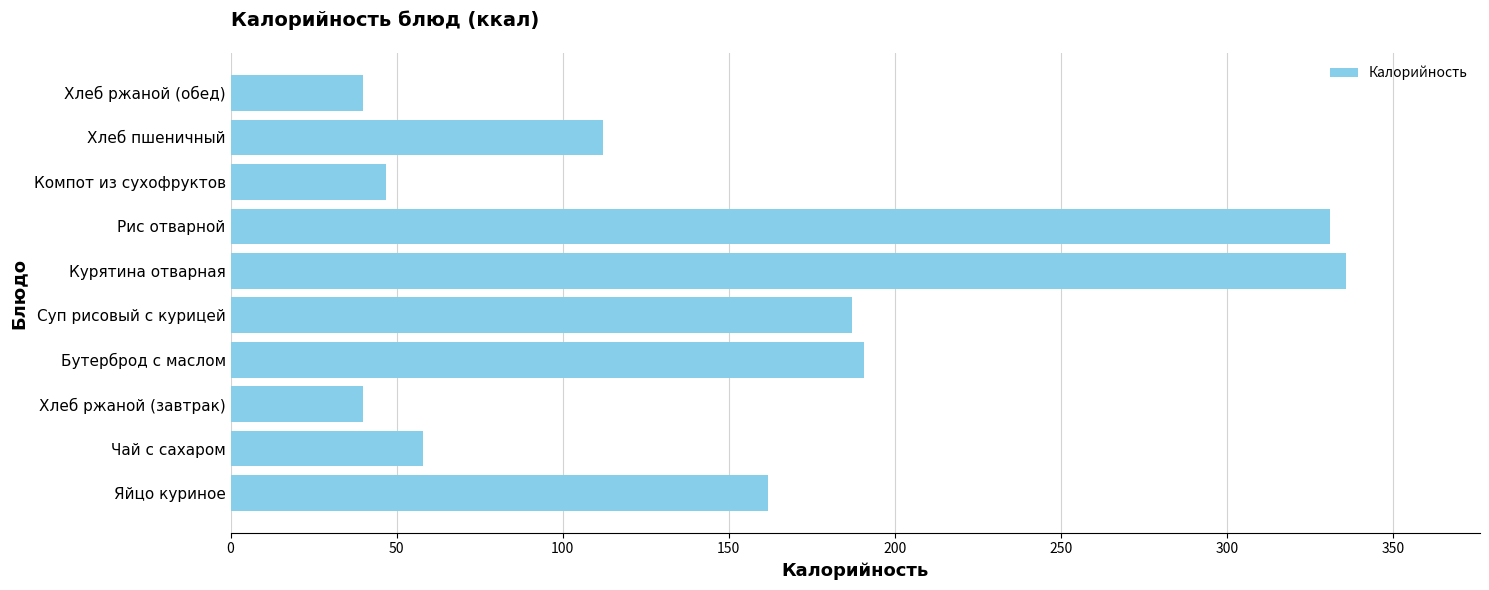

The chart shows a value of 56.3 at Хлеб ржаной (завтрак). True or false?

False